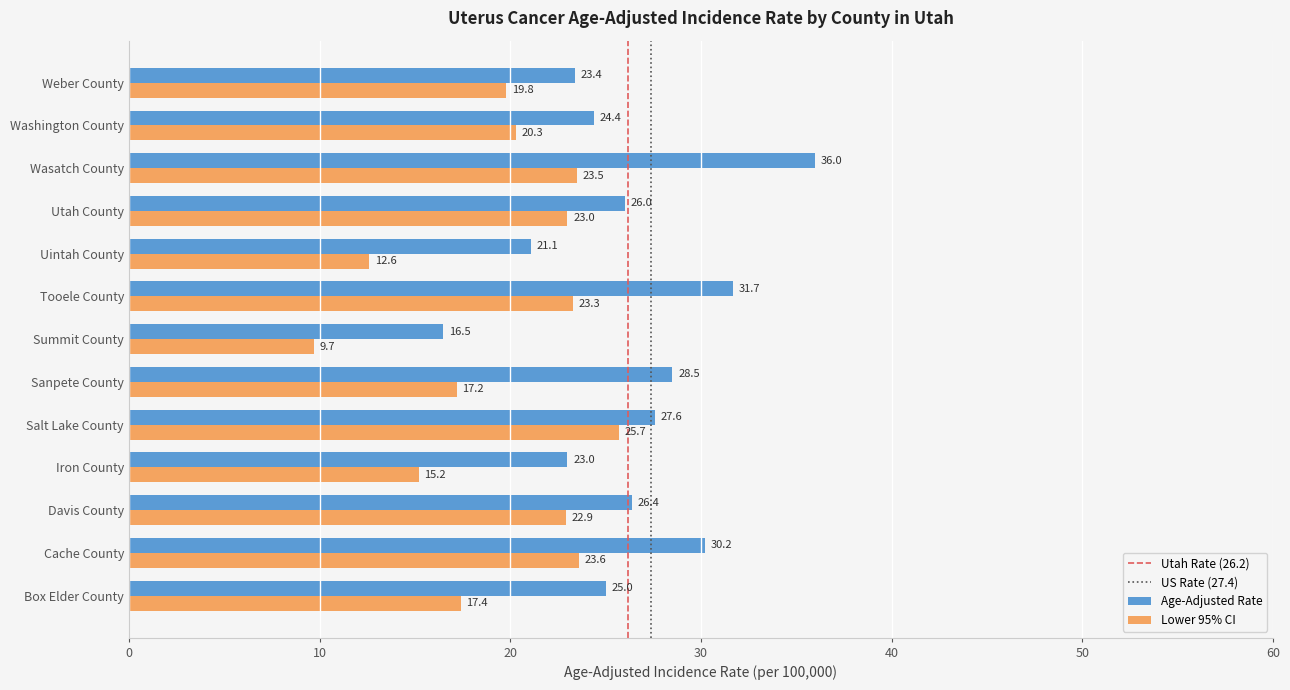

At which label does Lower 95% CI reach its minimum?

Summit County